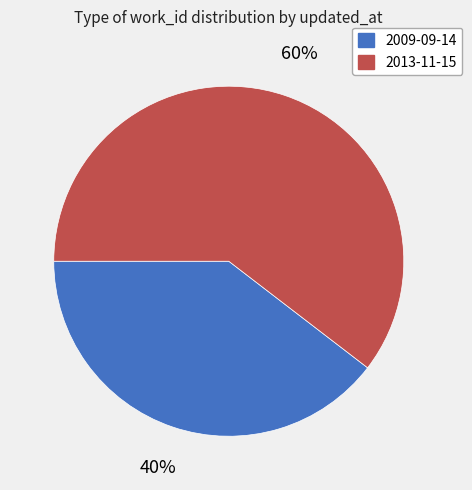

To the nearest percent, what portion does 2009-09-14 represent?

40%